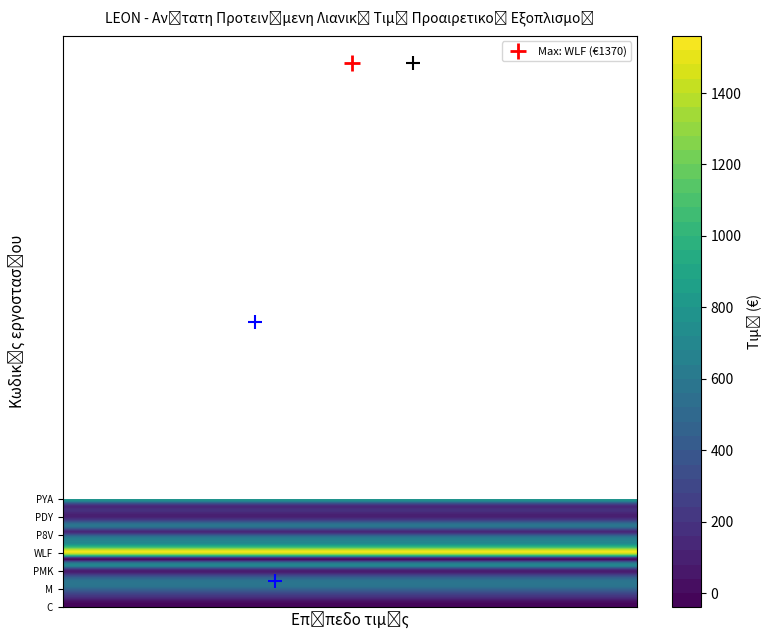

Reading left to right, extract all data points from this chart.

0.0	0.0	180.0	380.0	569.9	549.6	255.0	150.0	700.0	0.0	1370.0	1200.0	700.0	575.0	136.0	575.0	290.0	95.0	175.0	230.0	770.0